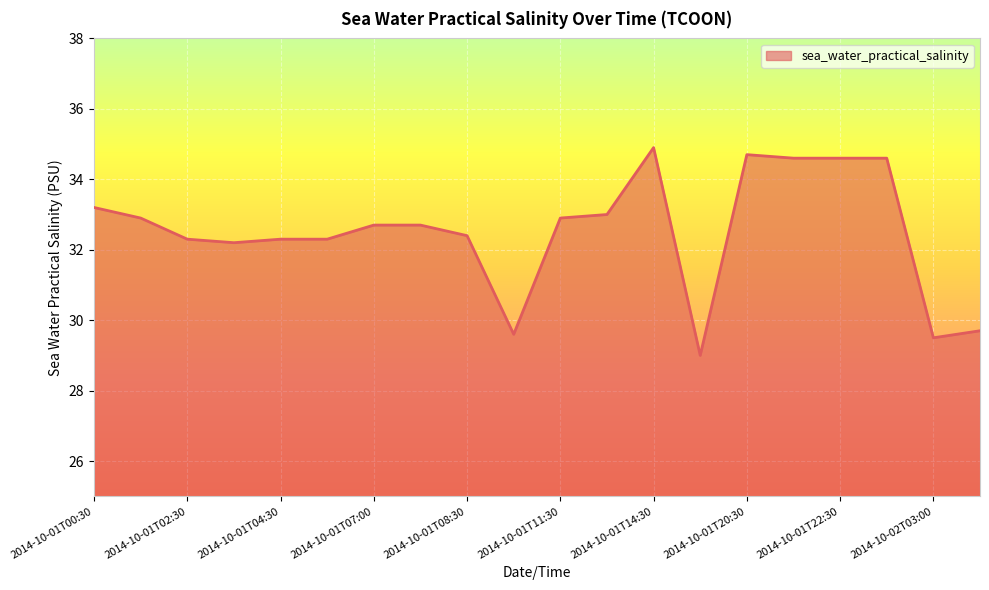

What is the maximum value shown in the chart?

34.9